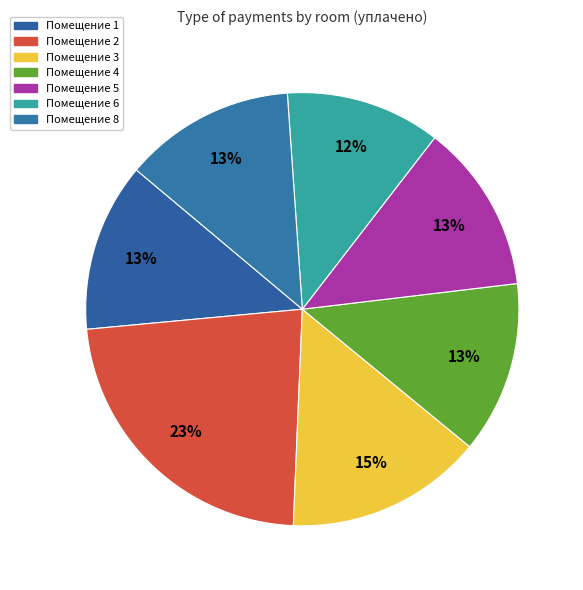

How many segments does this pie chart have?

7